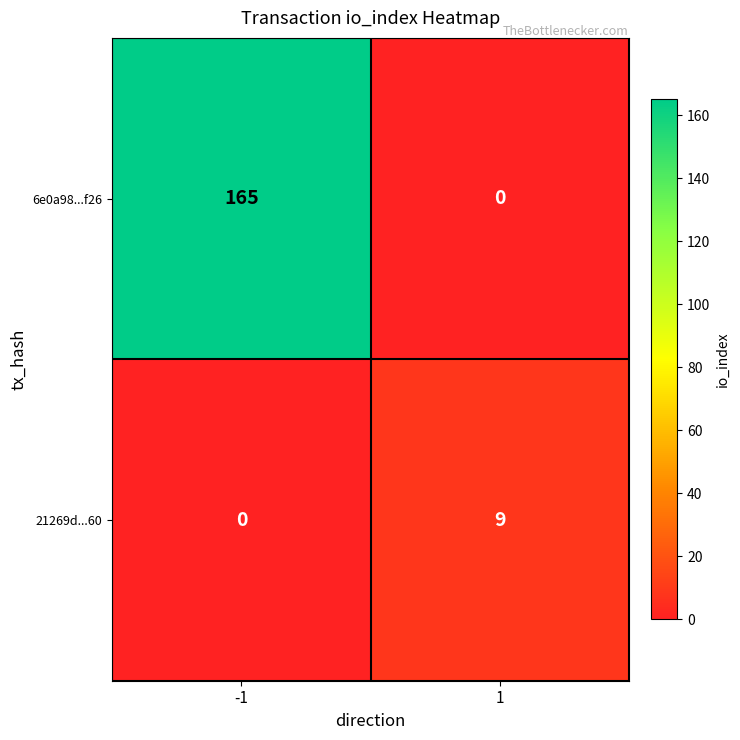

What is the difference between the 21269d...60 values at -1 and 1?

9